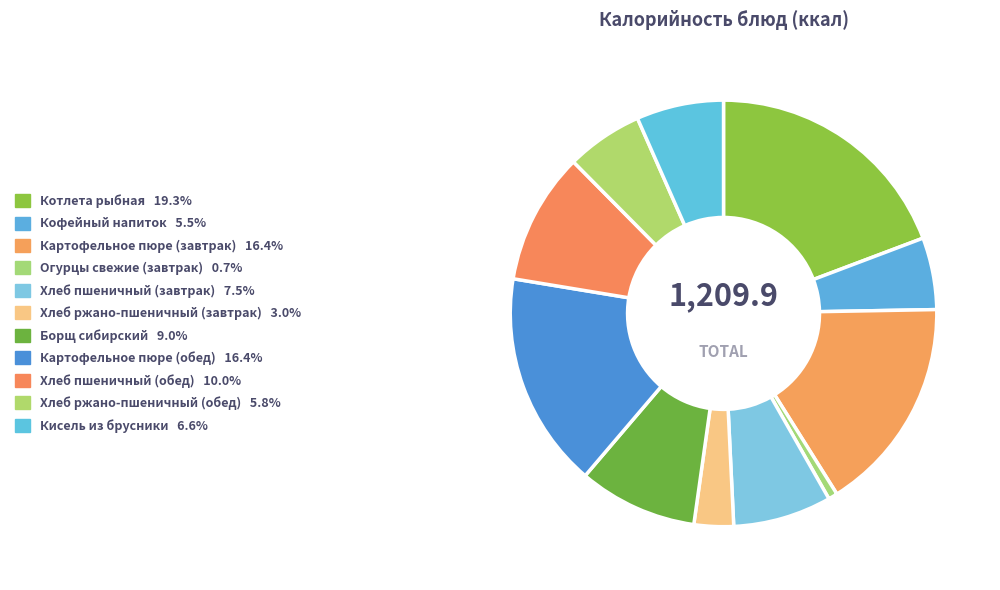

Combined, what portion of the pie is Огурцы свежие (завтрак) and Картофельное пюре (завтрак)?

17.1%